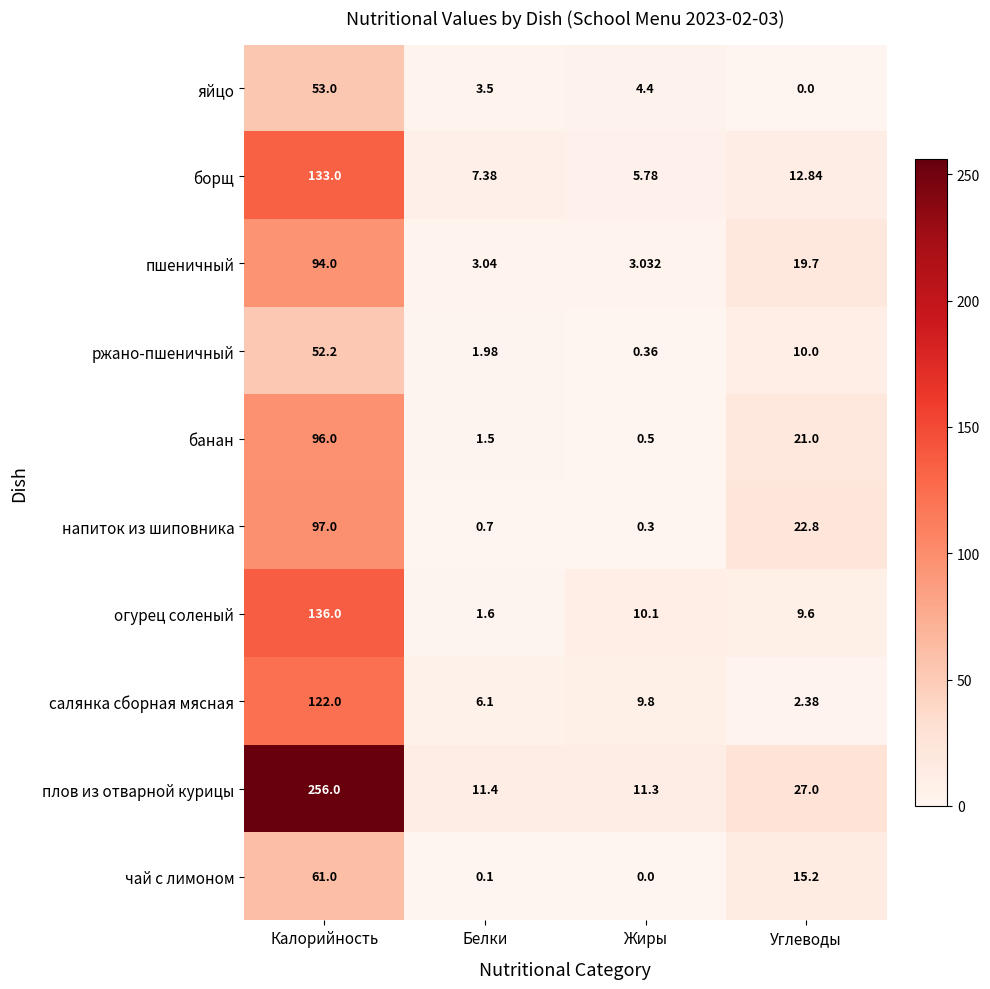

Rank the categories by плов из отварной курицы value from highest to lowest.

Калорийность, Углеводы, Белки, Жиры